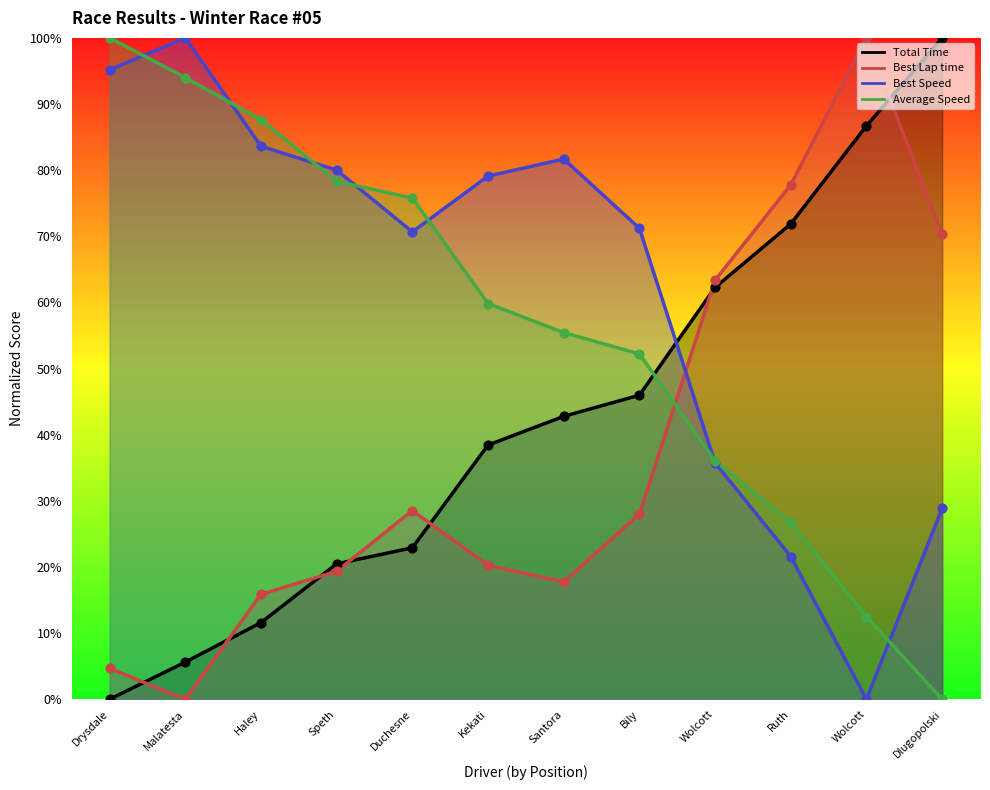

Which series contains the highest Y value?

Total Time